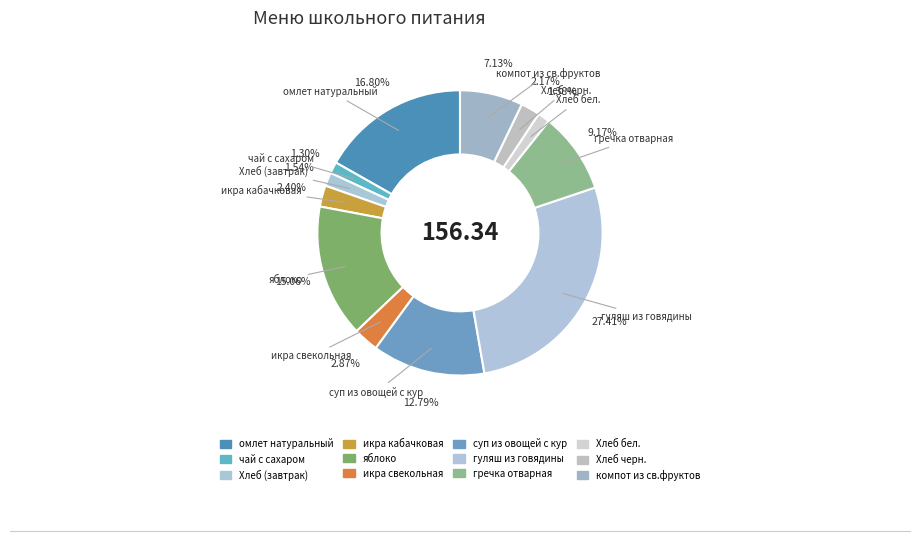

How many slices are in this pie chart?

12